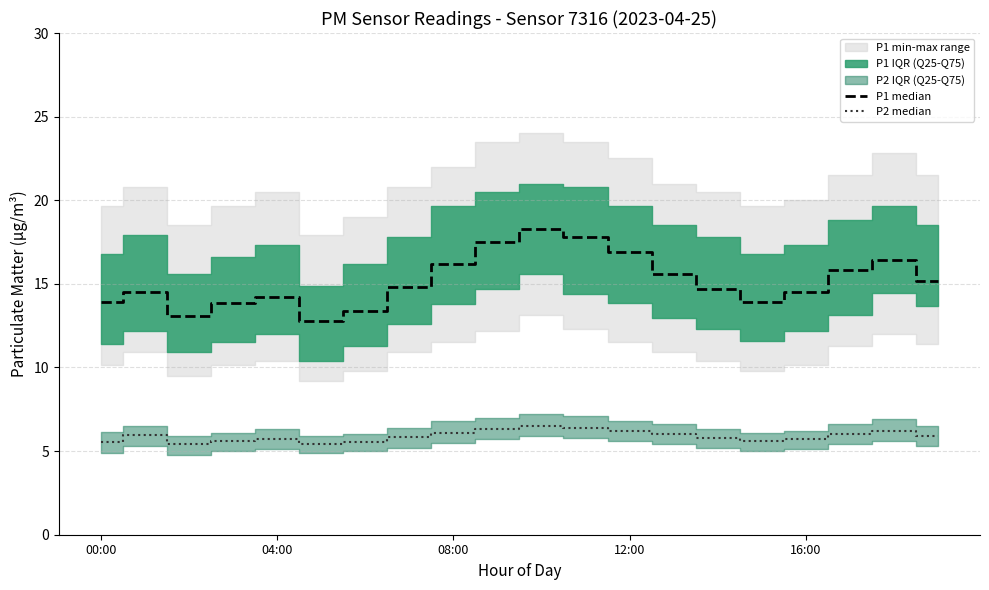

Which series has the largest range (max minus min)?

P1 median